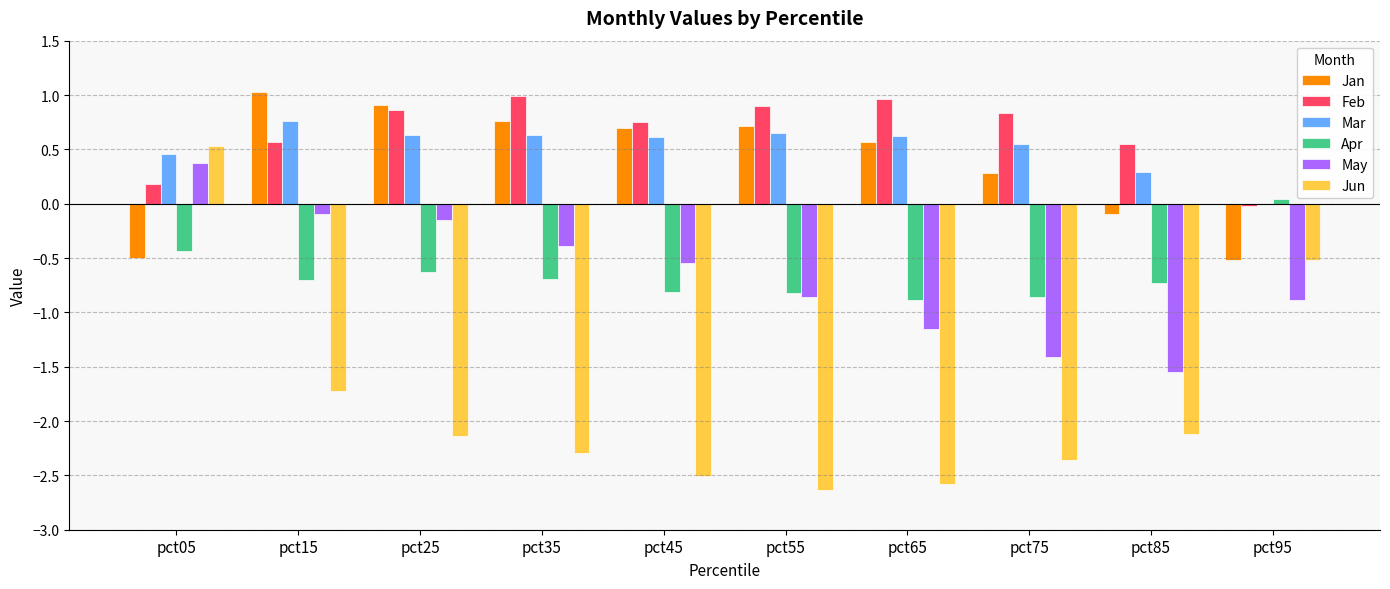

Which label corresponds to the largest value in the chart?

pct15